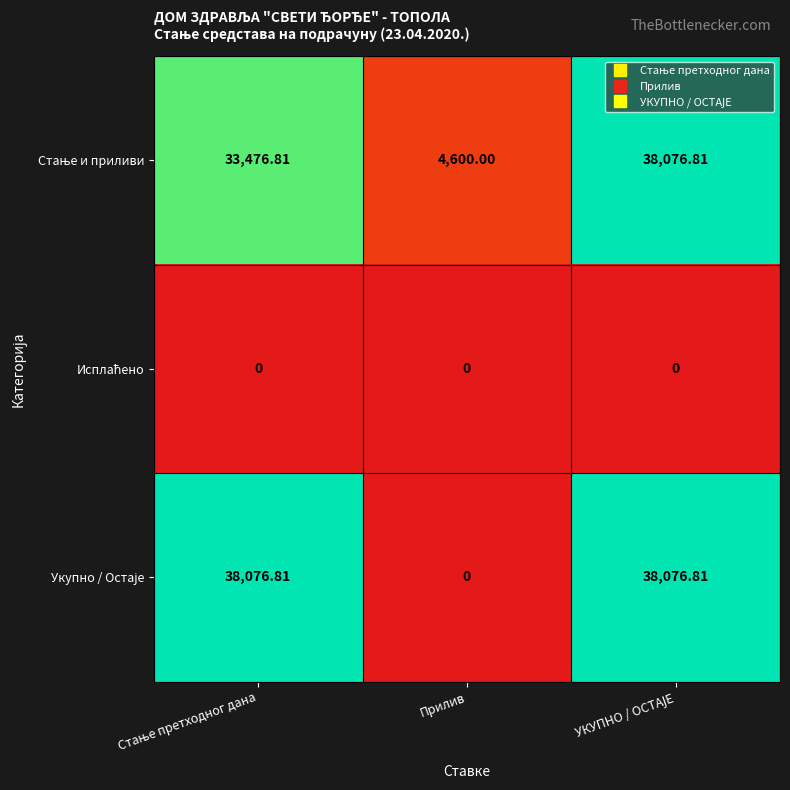

How many data points does each series have?

3